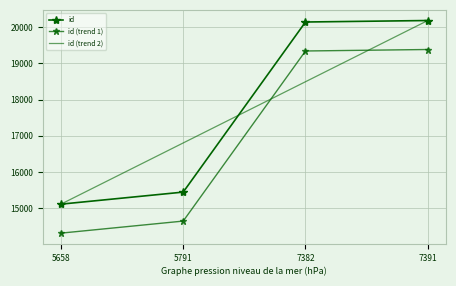

At how many categories does at least one series exceed 20148?

1